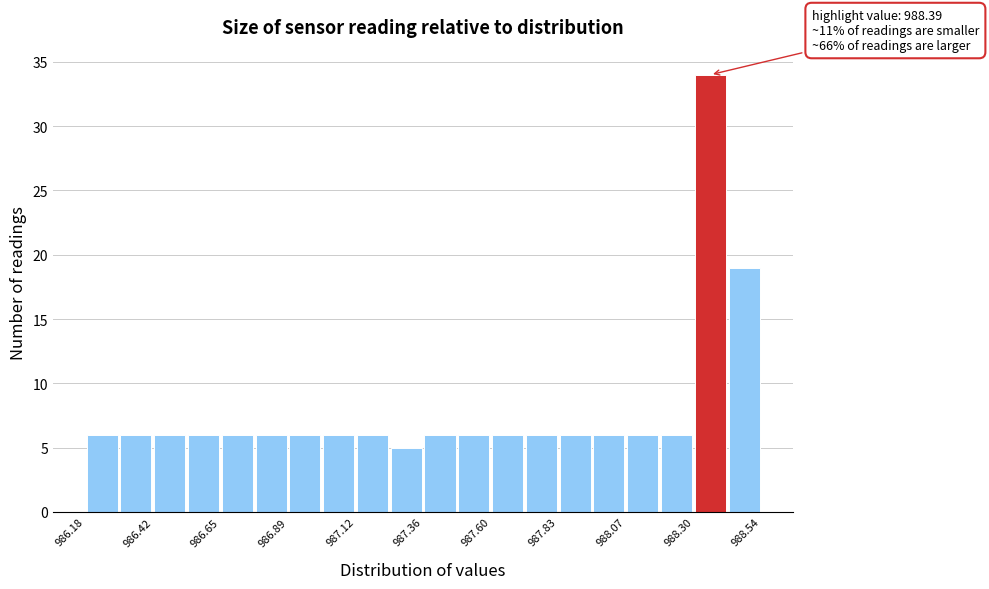

Read against the x-axis, roughly where is the centre of the tallest bar?

988.35